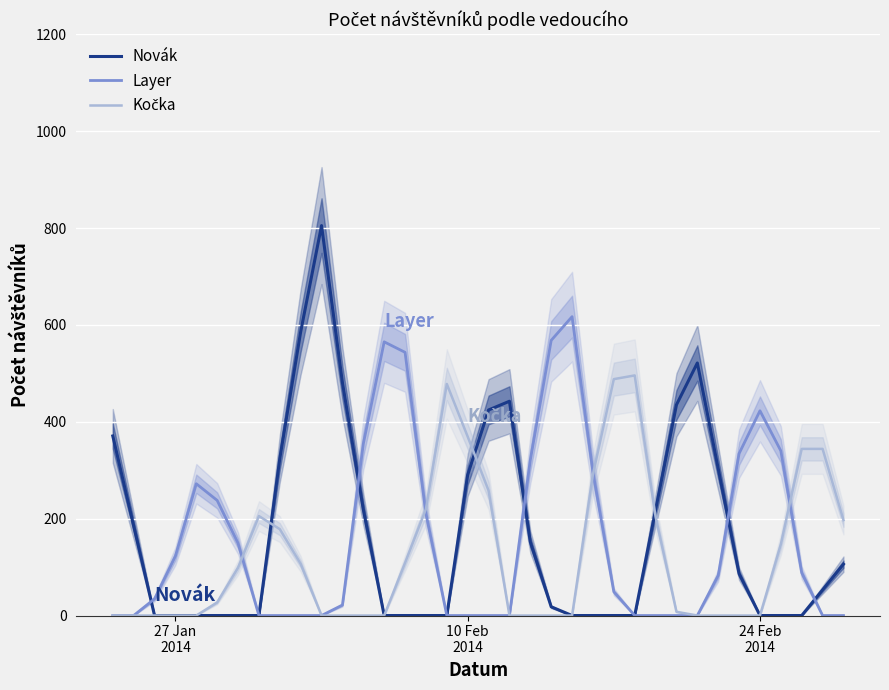

Which series has the largest total across all categories?

Novák